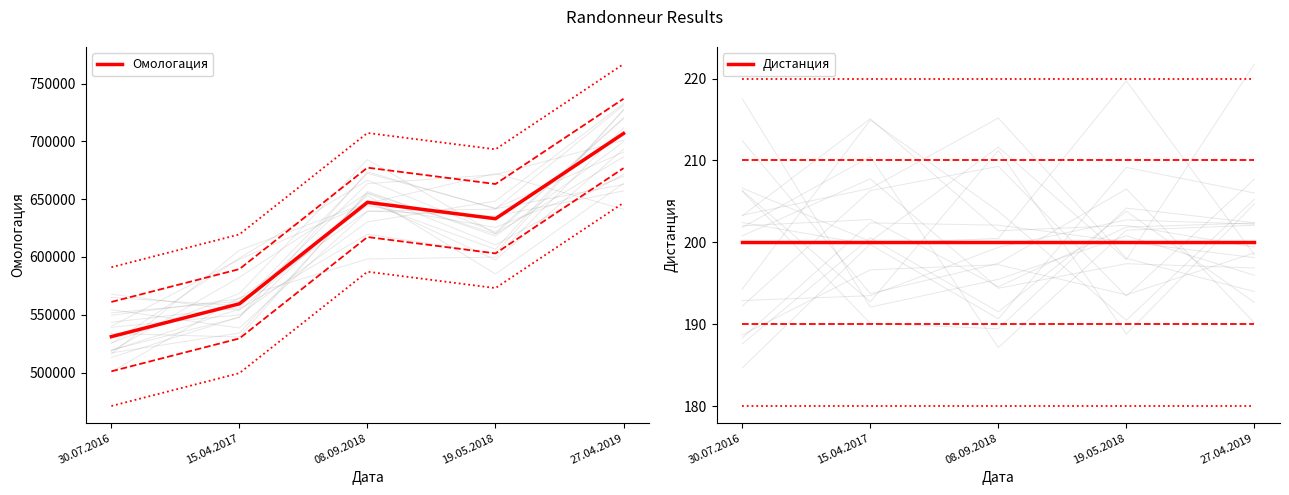

Rank the categories by Омологация value from lowest to highest.

30.07.2016, 15.04.2017, 19.05.2018, 08.09.2018, 27.04.2019